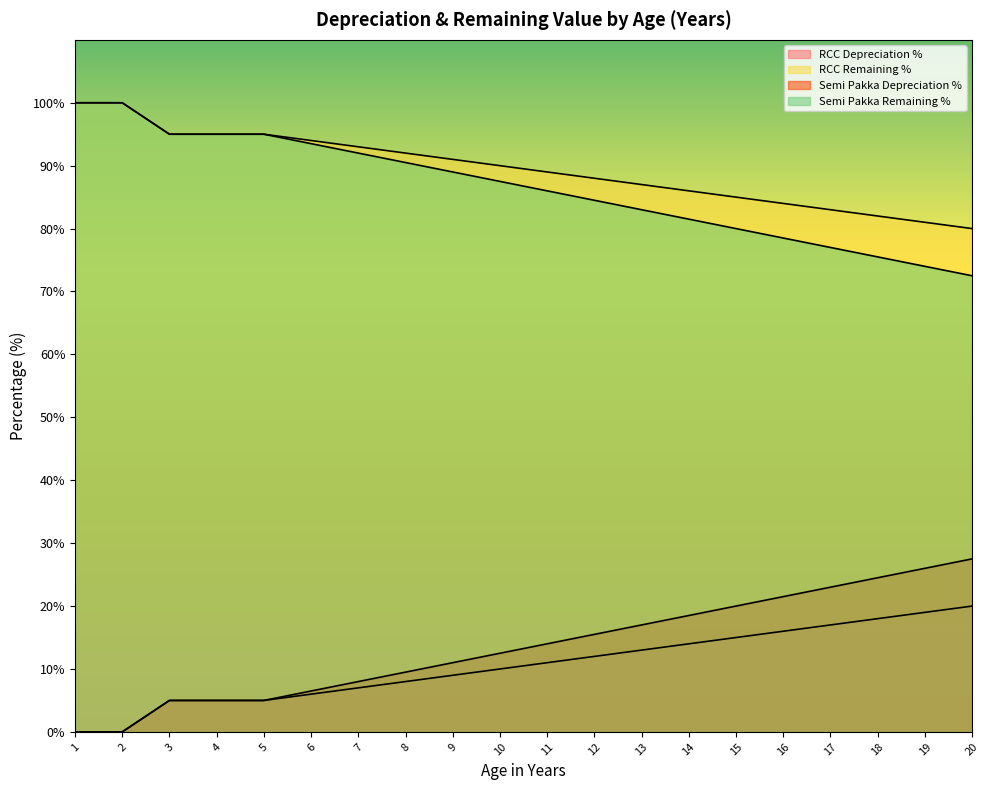

Reading left to right, list all the values displayed in this chart.

RCC Depreciation %: 1=0.0	2=0.0	3=5.0	4=5.0	5=5.0	6=6.0	7=7.0	8=8.0	9=9.0	10=10.0	11=11.0	12=12.0	13=13.0	14=14.0	15=15.0	16=16.0	17=17.0	18=18.0	19=19.0	20=20.0
RCC Remaining %: 1=100.0	2=100.0	3=95.0	4=95.0	5=95.0	6=94.0	7=93.0	8=92.0	9=91.0	10=90.0	11=89.0	12=88.0	13=87.0	14=86.0	15=85.0	16=84.0	17=83.0	18=82.0	19=81.0	20=80.0
Semi Pakka Depreciation %: 1=0.0	2=0.0	3=5.0	4=5.0	5=5.0	6=6.5	7=8.0	8=9.5	9=11.0	10=12.5	11=14.0	12=15.5	13=17.0	14=18.5	15=20.0	16=21.5	17=23.0	18=24.5	19=26.0	20=27.5
Semi Pakka Remaining %: 1=100.0	2=100.0	3=95.0	4=95.0	5=95.0	6=93.5	7=92.0	8=90.5	9=89.0	10=87.5	11=86.0	12=84.5	13=83.0	14=81.5	15=80.0	16=78.5	17=77.0	18=75.5	19=74.0	20=72.5